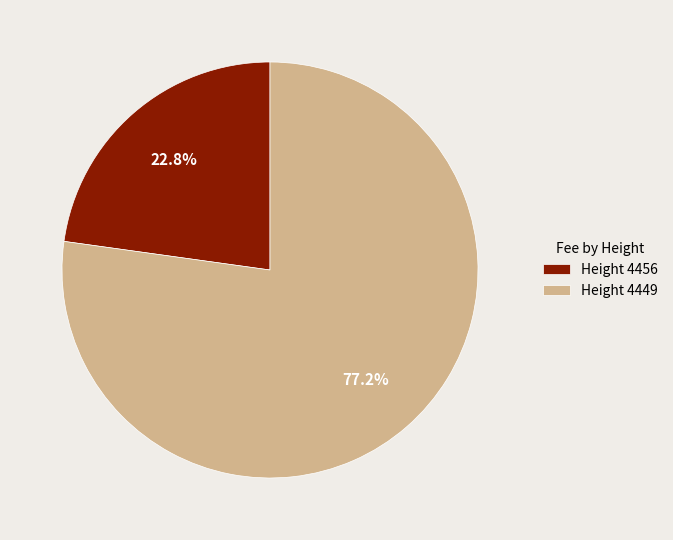

How many slices are in this pie chart?

2